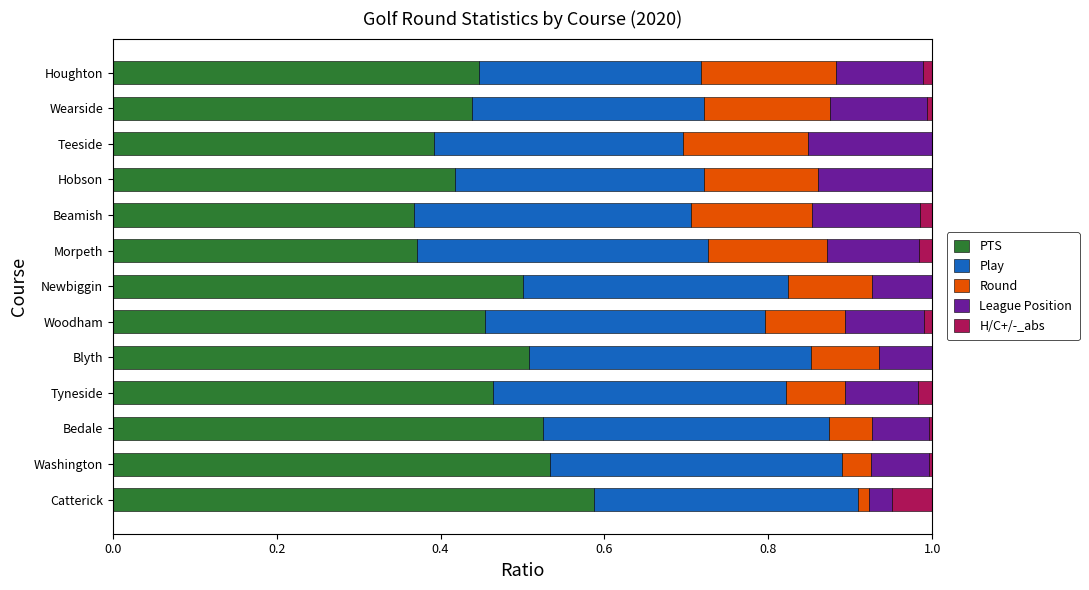

The value of PTS at Tyneside is 0.3. True or false?

False